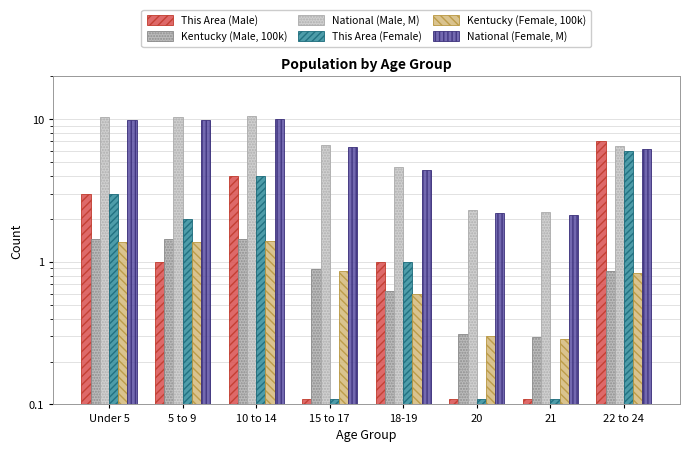

How many groups of bars are there?

8